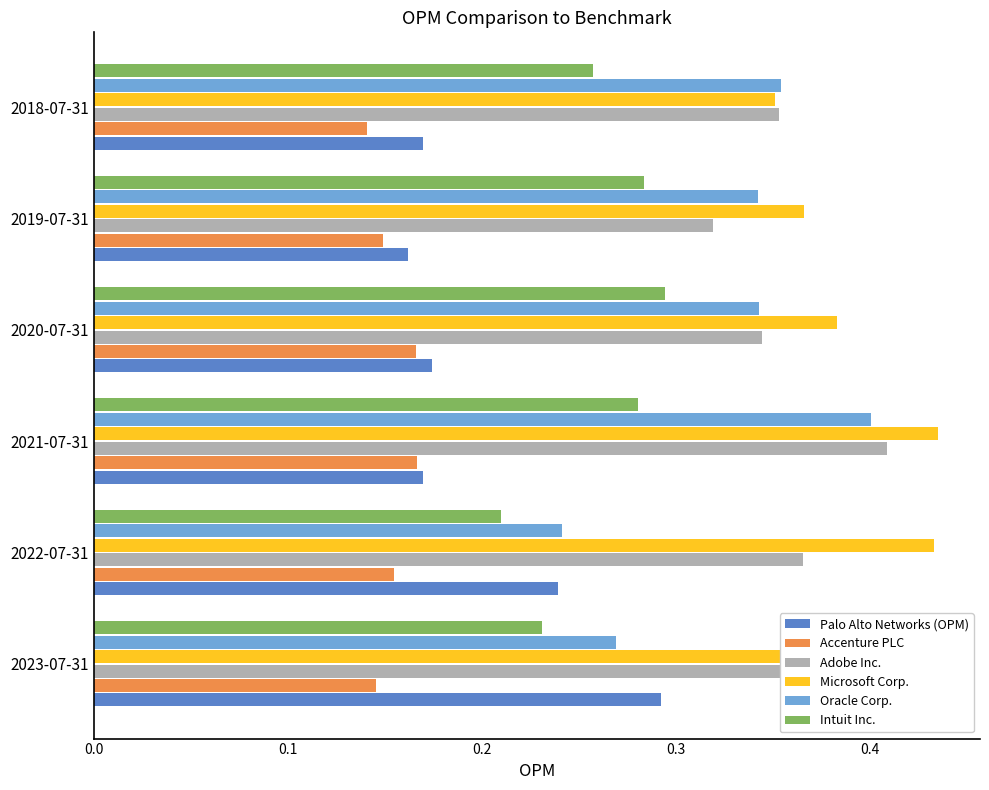

The value of Microsoft Corp. at 2021-07-31 is 0.4. True or false?

True